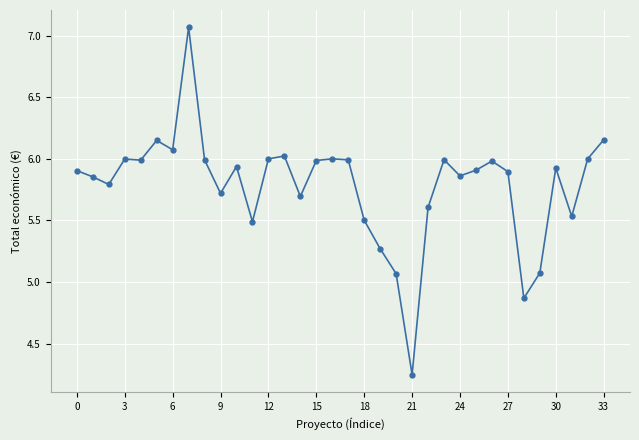

What is the average value?

5.8